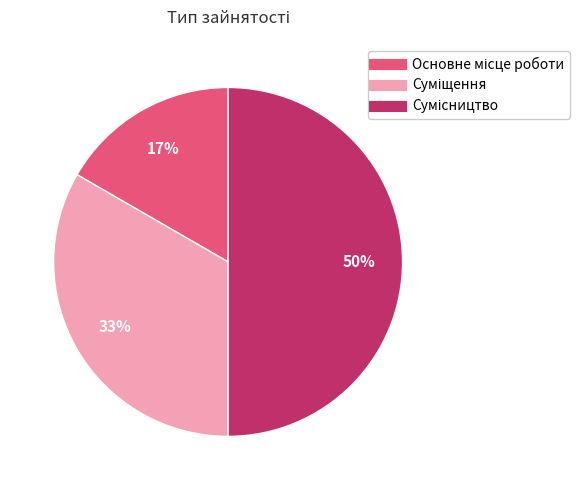

To the nearest percent, what is the average slice percentage?

33%